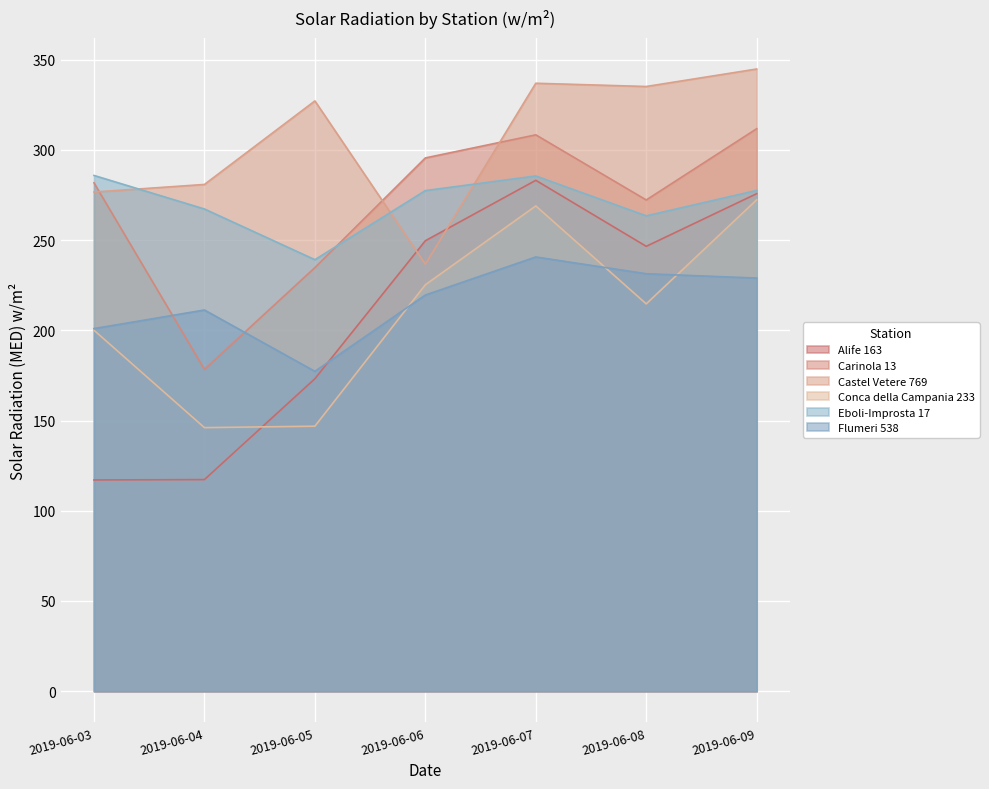

Which category has the highest value in the Flumeri 538 series?

2019-06-07